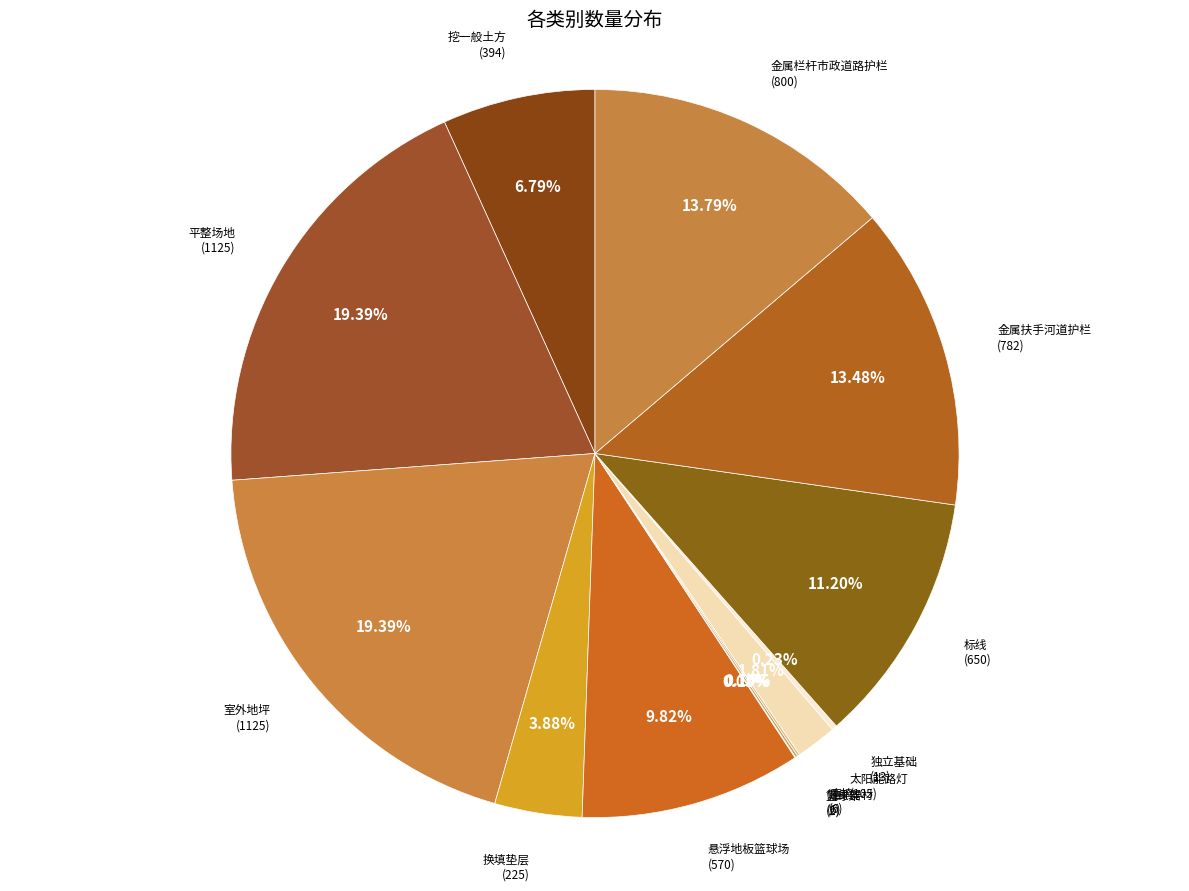

Does any single category account for the majority?

No